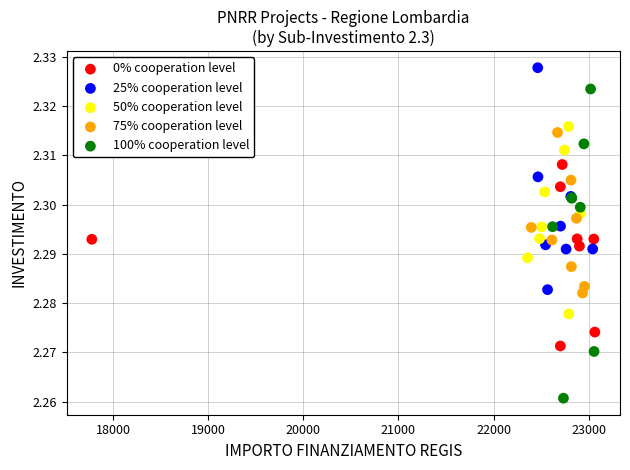

Which series reaches the maximum Y coordinate?

25% cooperation level